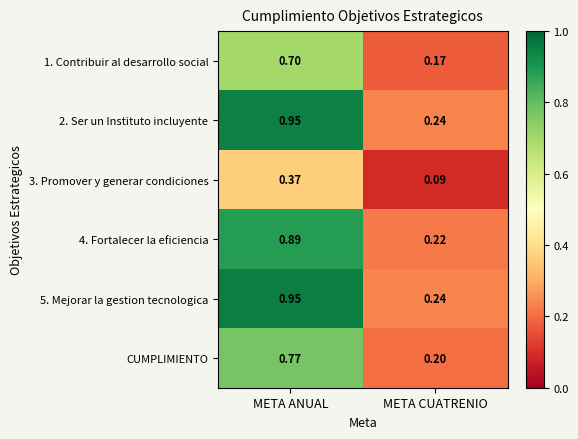

Which category has the highest value across all series?

META ANUAL